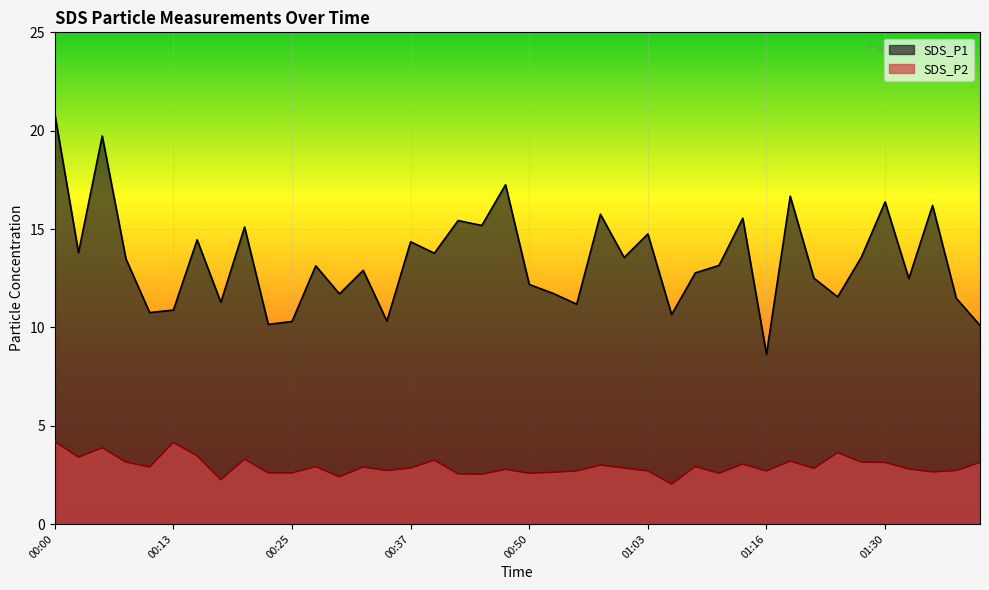

What is the total value across all series at 00:08?

16.6